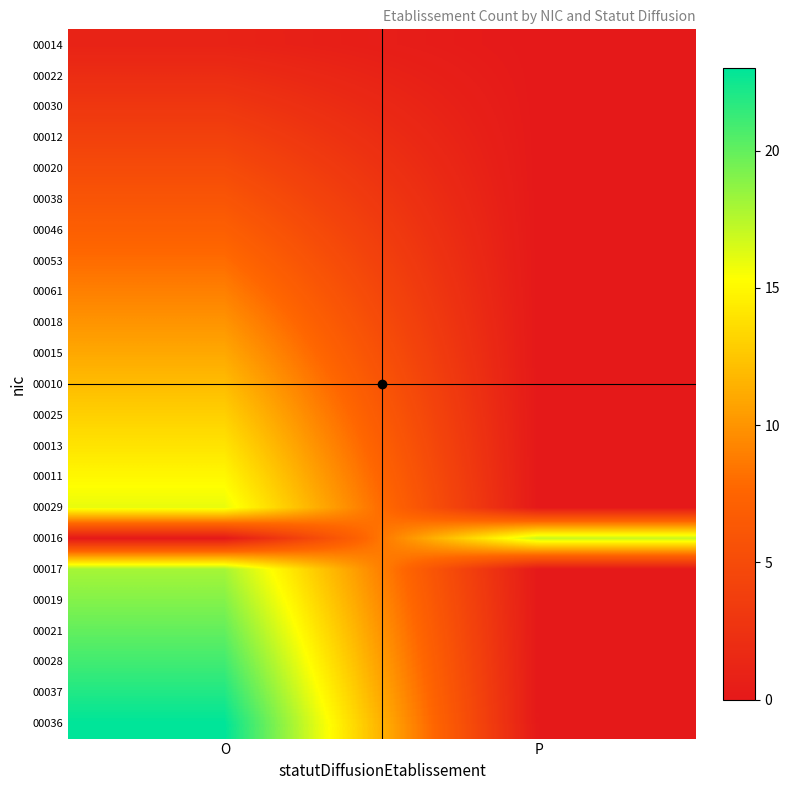

Reading left to right, what are all the values shown in this chart?

00014: O=1	P=0
00022: O=2	P=0
00030: O=3	P=0
00012: O=4	P=0
00020: O=5	P=0
00038: O=6	P=0
00046: O=7	P=0
00053: O=8	P=0
00061: O=9	P=0
00018: O=10	P=0
00015: O=11	P=0
00010: O=12	P=0
00025: O=13	P=0
00013: O=14	P=0
00011: O=15	P=0
00029: O=16	P=0
00016: O=0	P=17
00017: O=18	P=0
00019: O=19	P=0
00021: O=20	P=0
00028: O=21	P=0
00037: O=22	P=0
00036: O=23	P=0